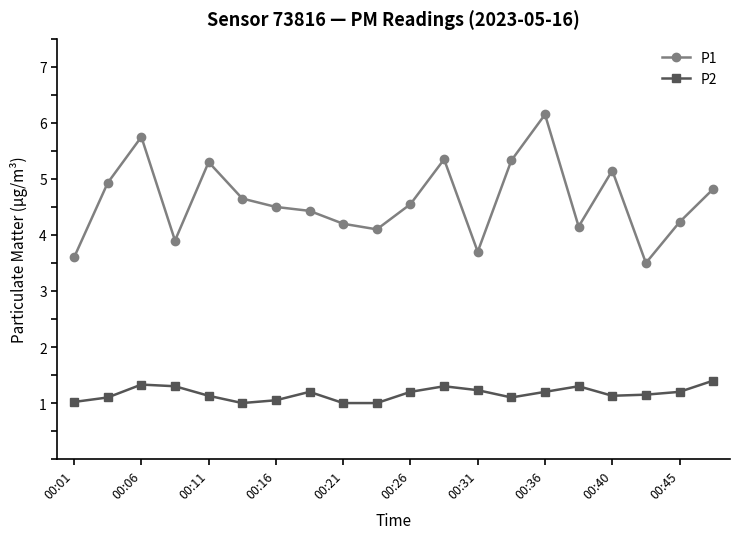

What is the minimum value for P1?

3.5